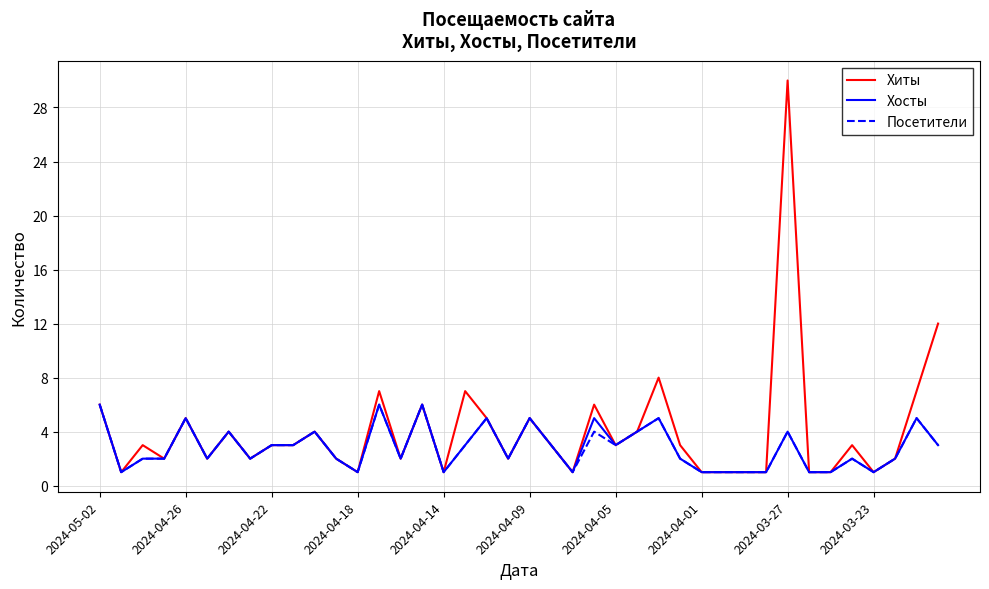

What is the greatest value displayed?

30